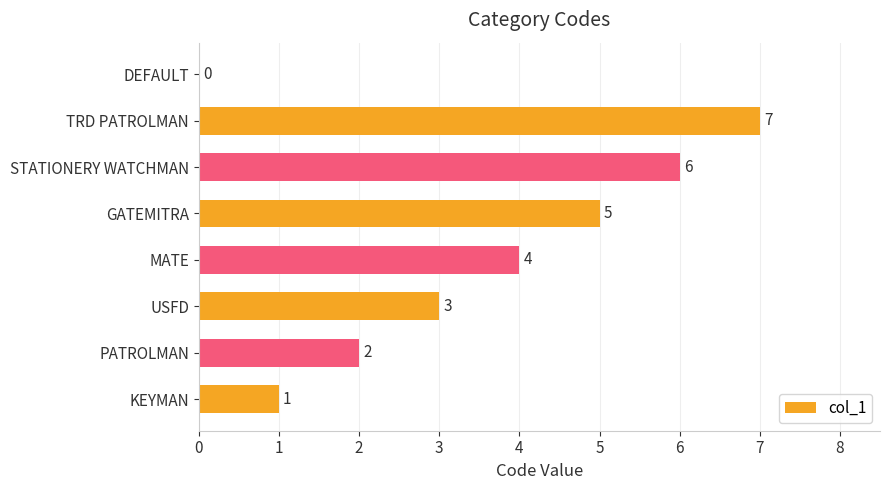

True or false: the data shows 0 at DEFAULT.

True